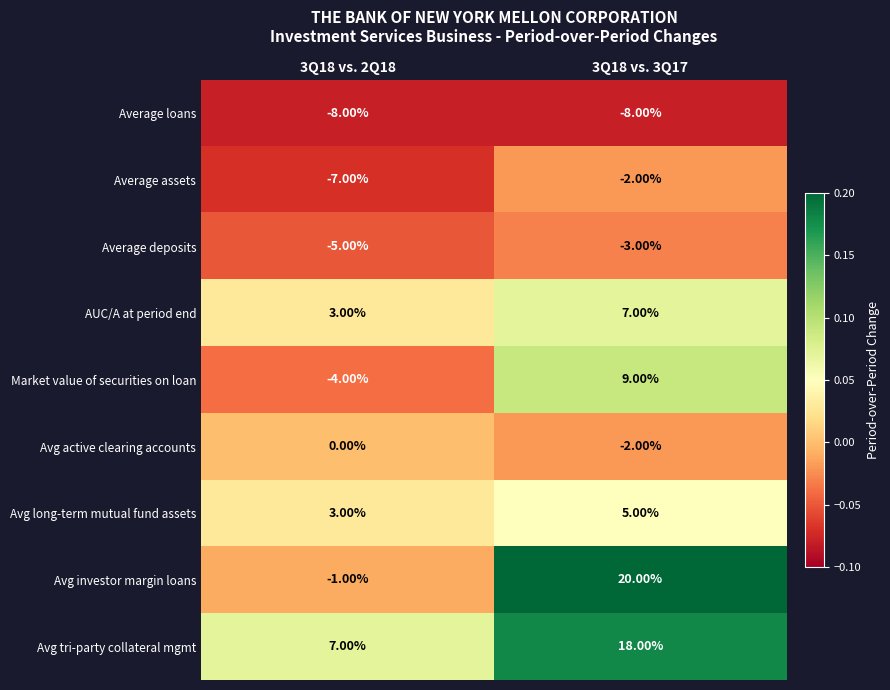

What is the difference between the maximum and minimum values in the Average assets series?

5